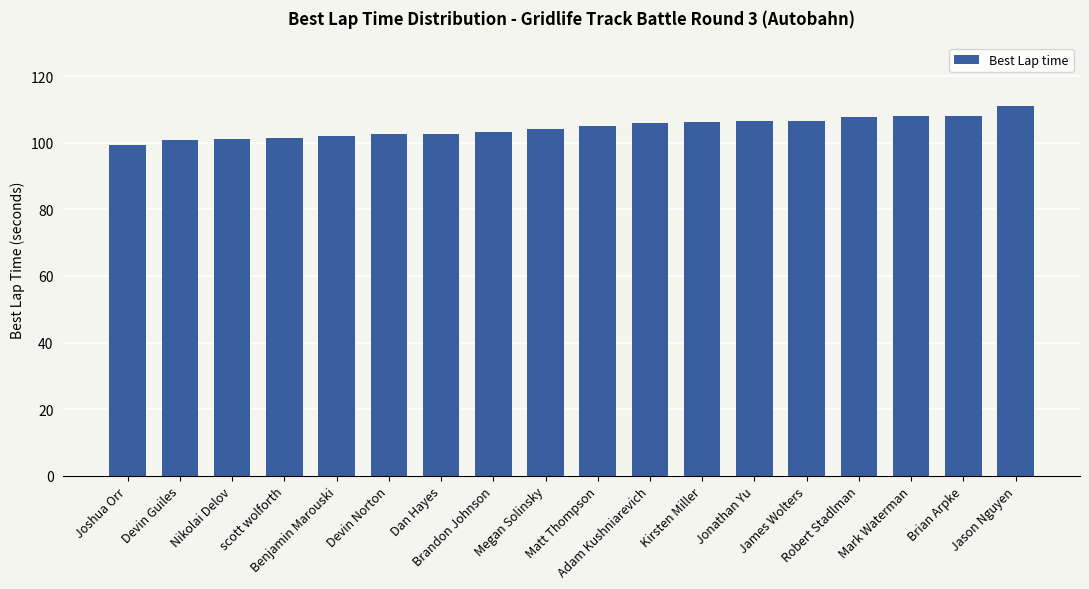

How many series are shown in this chart?

1